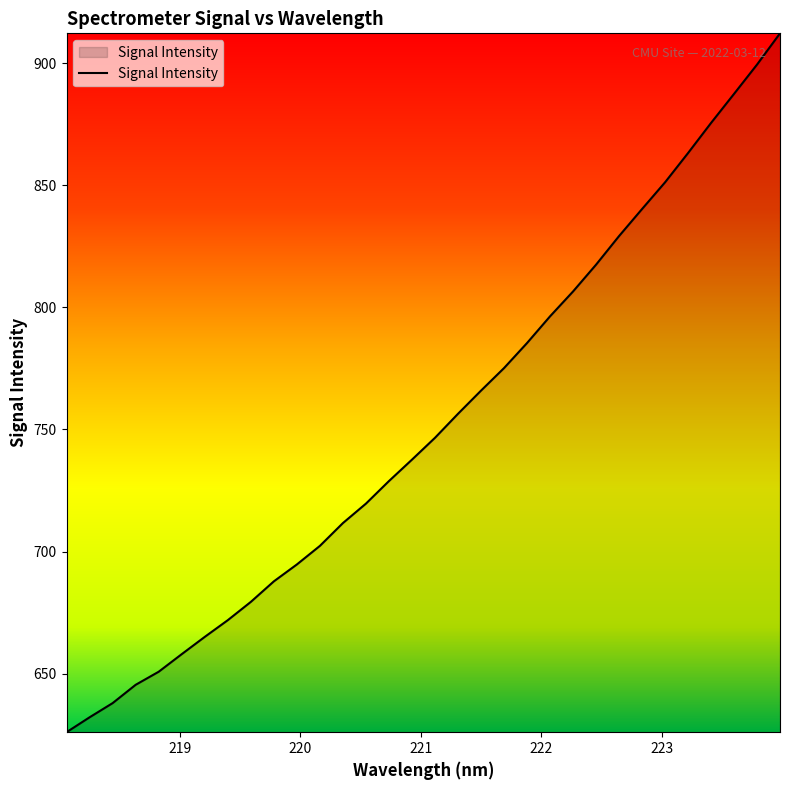

What is the greatest value displayed?

912.3